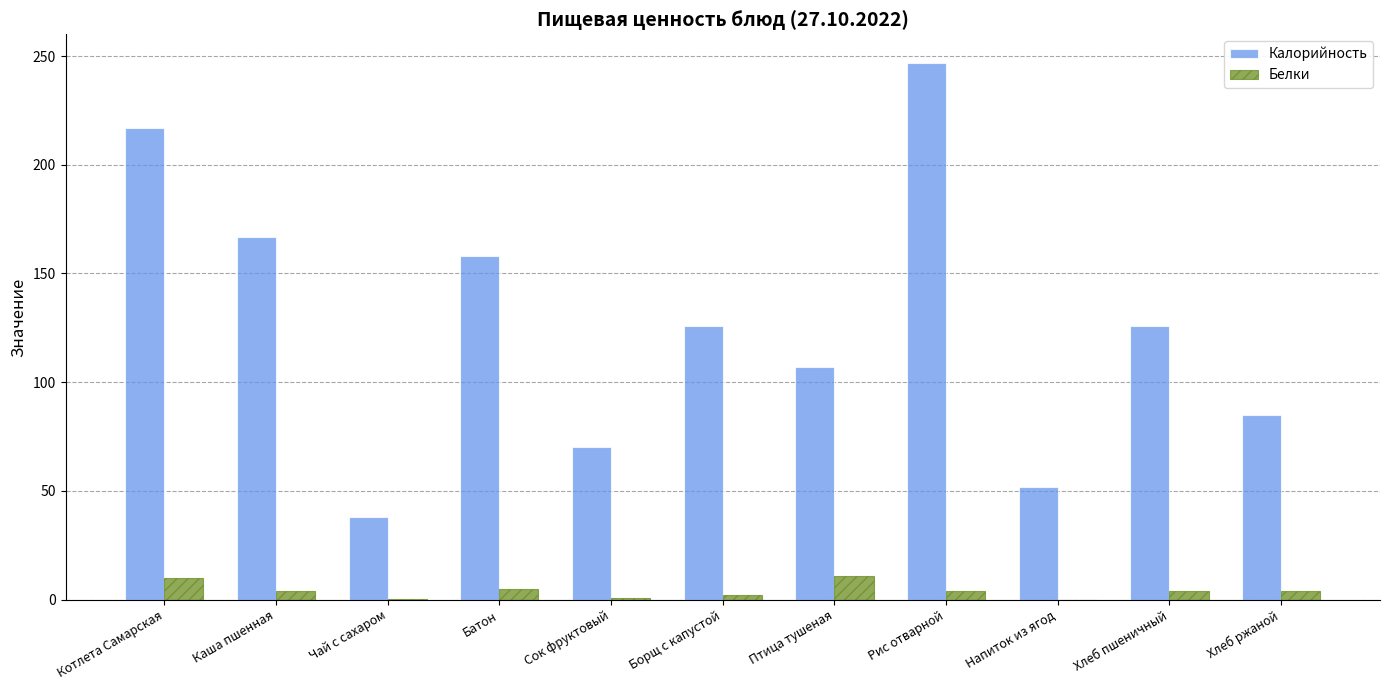

Which series changed the most between Сок фруктовый and Борщ с капустой?

Калорийность